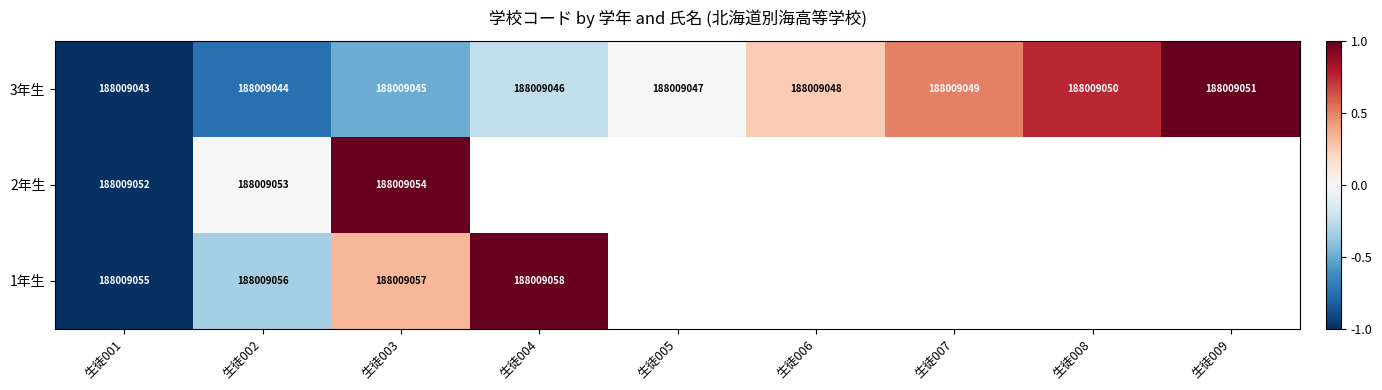

Count the 3年生 values in the range 188009045 to 188009049.

5